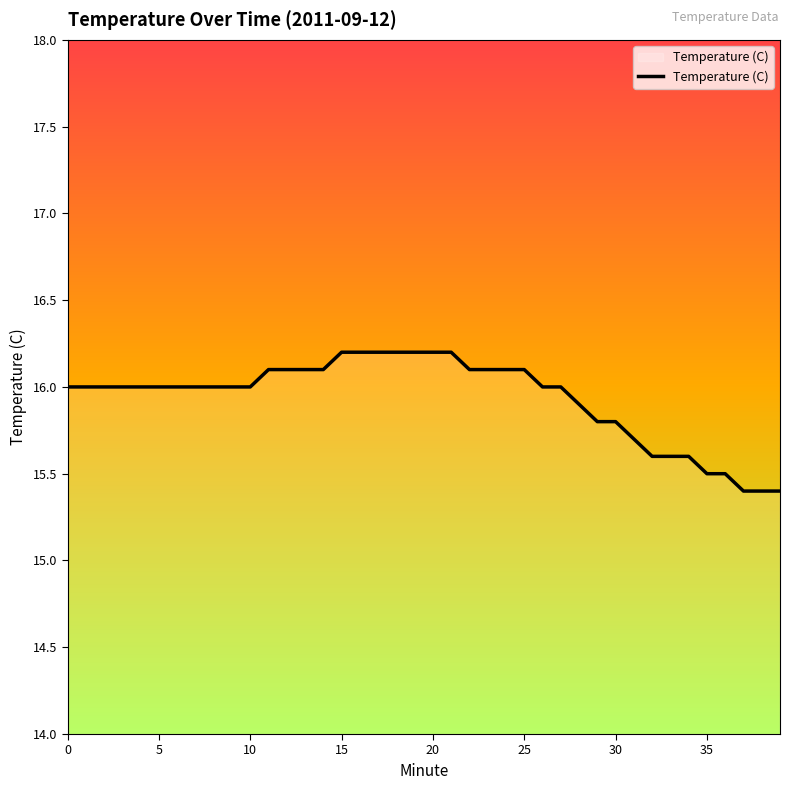

Is this an area chart (filled region under the line)?

No